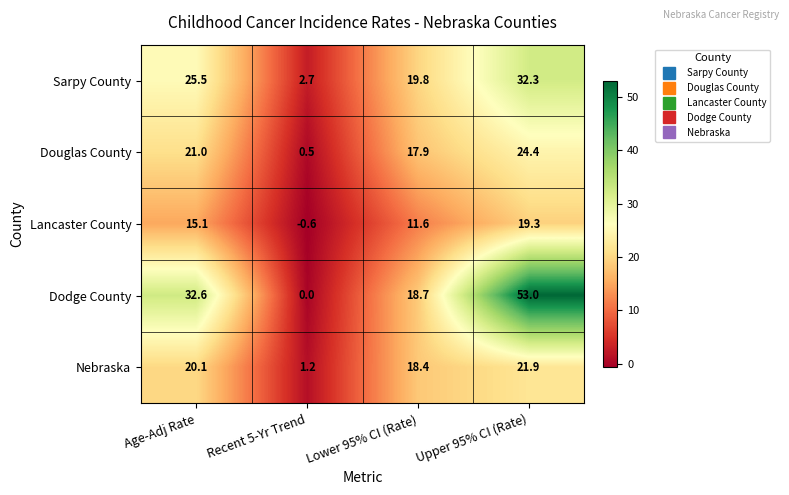

At which category does the chart reach its minimum across all series?

Recent 5-Yr Trend